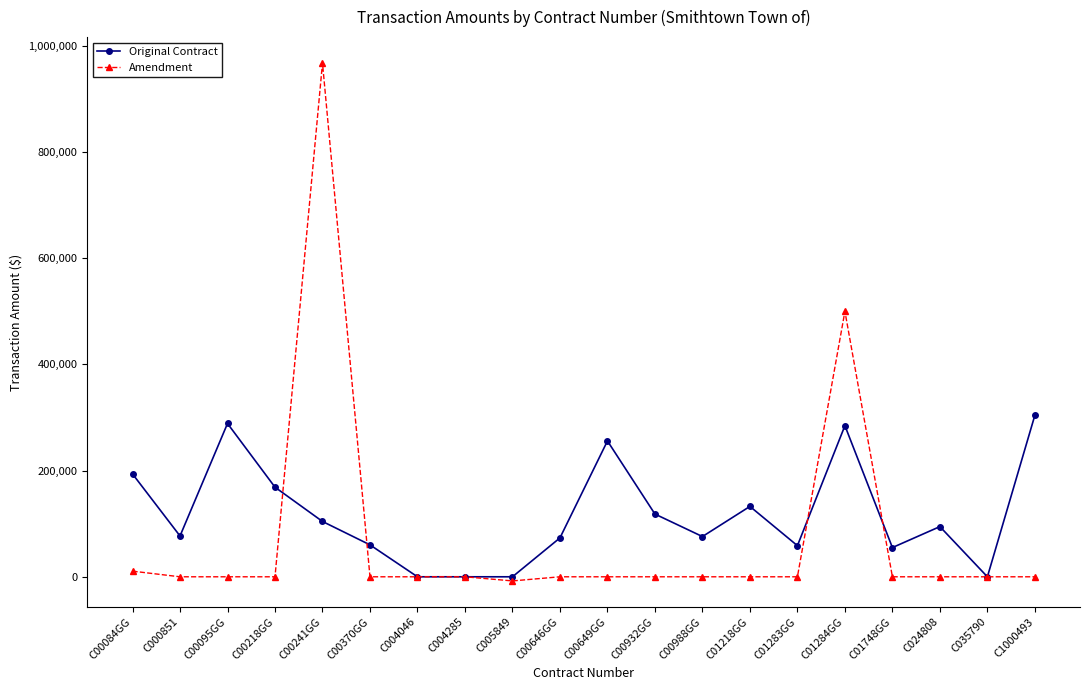

What is the difference between the highest and lowest values at C00095GG?

288750.0